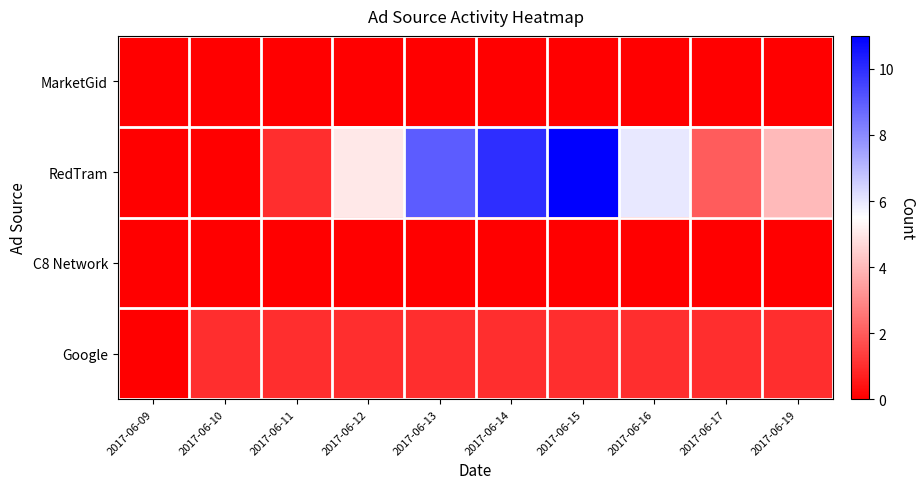

How many series are shown in this chart?

4